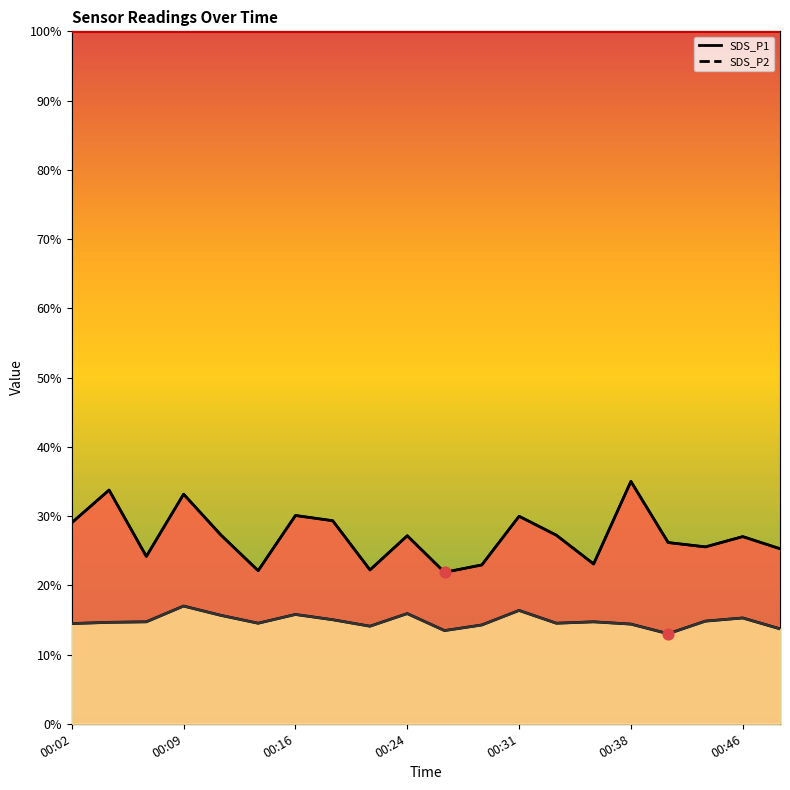

Which series reaches the maximum Y coordinate?

SDS_P1